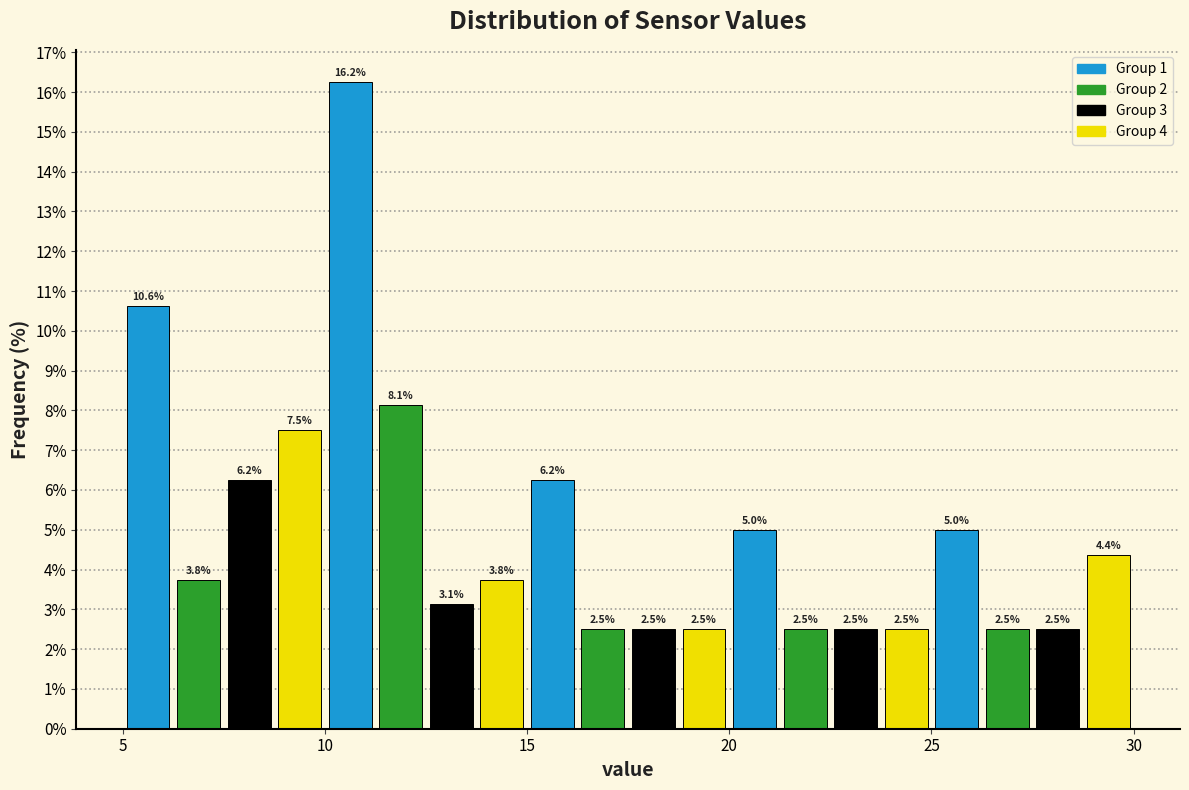

Read against the x-axis, roughly where is the centre of the tallest bar?

10.5